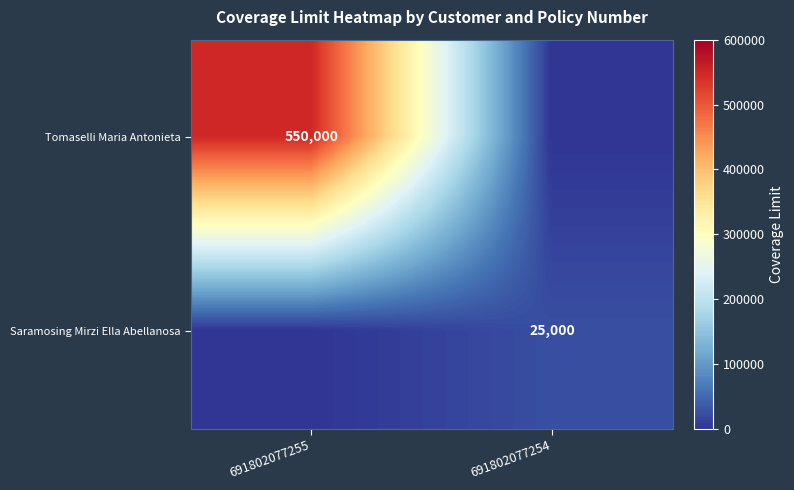

True or false: Saramosing Mirzi Ella Abellanosa has a value of 40660 at 691802077254.

False